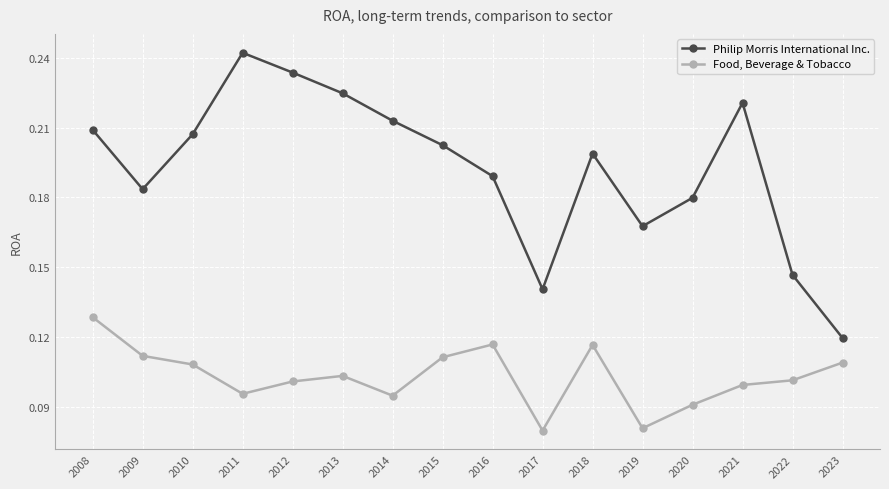

True or false: Philip Morris International Inc. and Food, Beverage & Tobacco intersect in this chart.

False